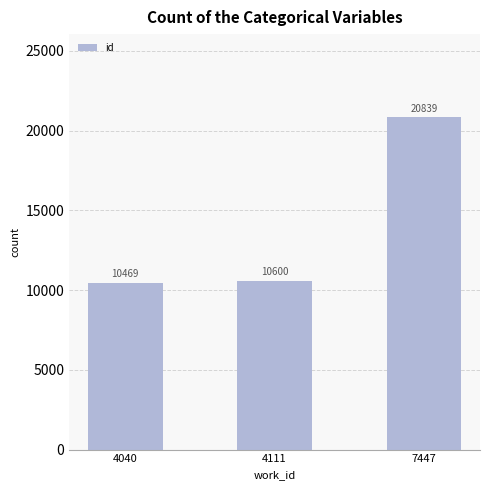

What value does the data have at 4040?

10469